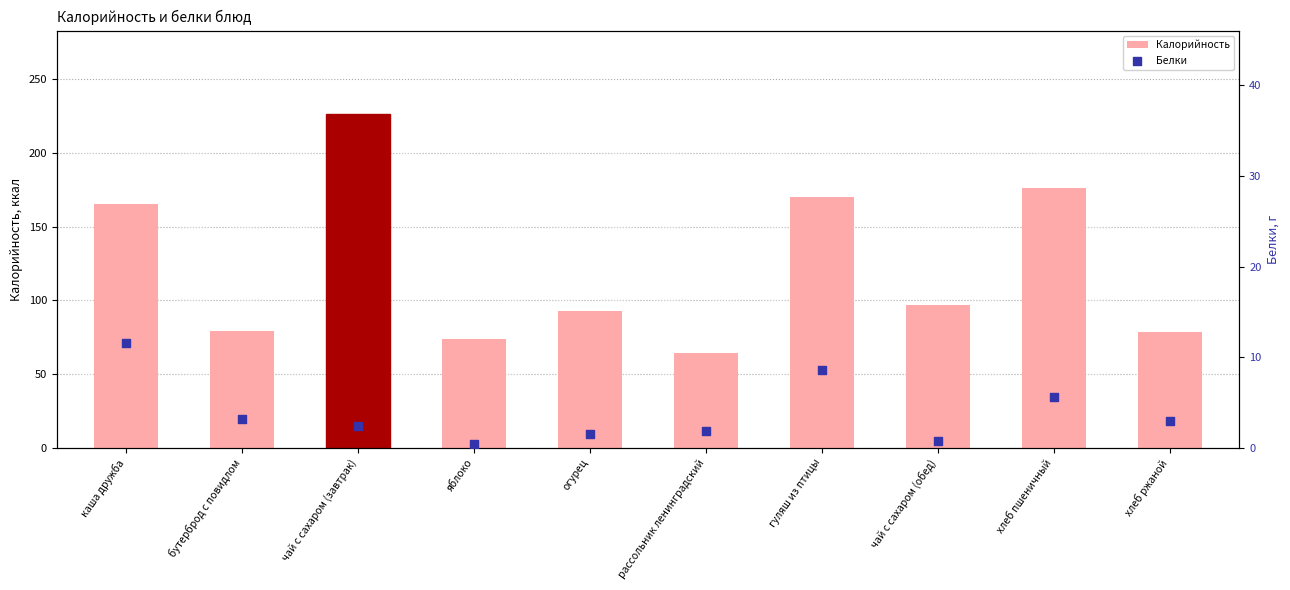

At which category is the sum across all series the highest?

чай с сахаром (завтрак)